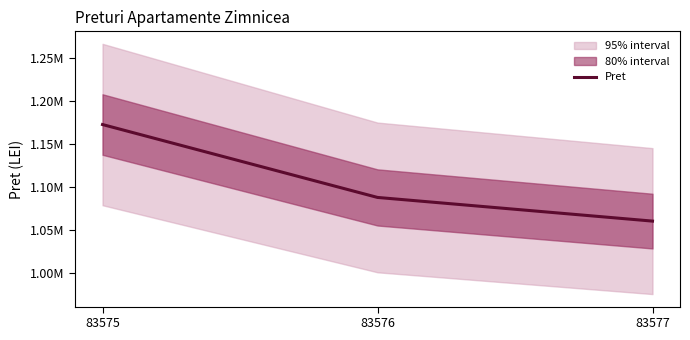

What is the ratio of the value at 83577 to the value at 83575?

0.9